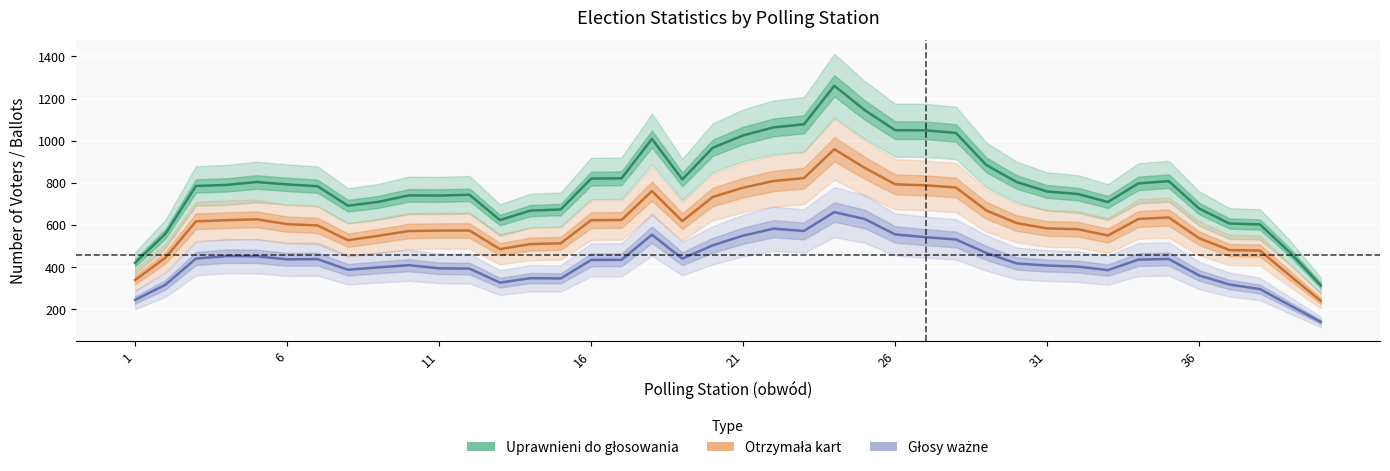

Does the chart display data point markers on the line(s)?

No